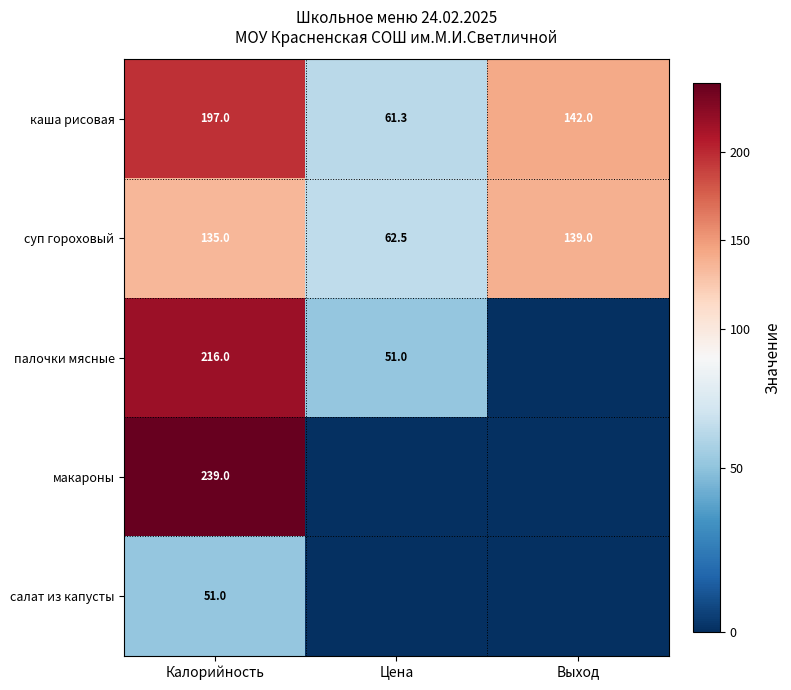

At how many categories does at least one series exceed 167?

1